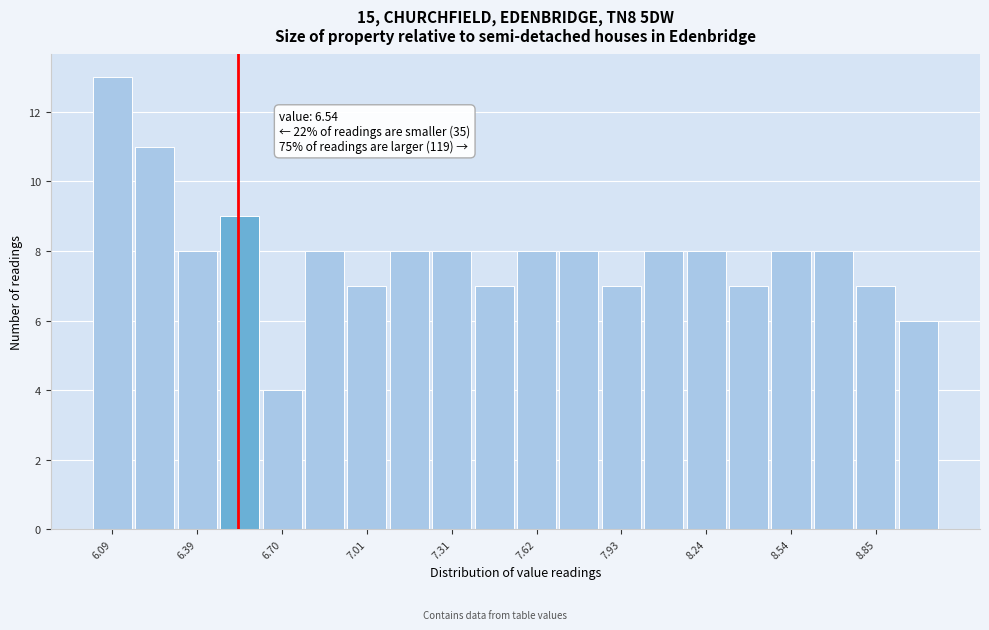

Around what value on the x-axis is the tallest bar? Give the approximate position of its centre, as read against the axis.

6.10